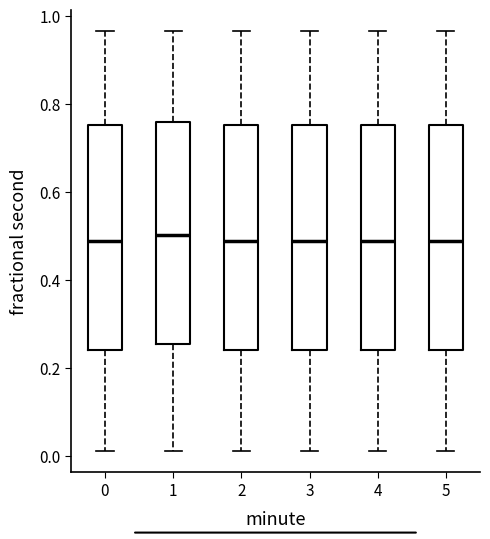

Where does the upper whisker of the box at x = 4 end on the y-axis? The values are not printed on the chart, so give them approximately, as read against the axis.

0.96